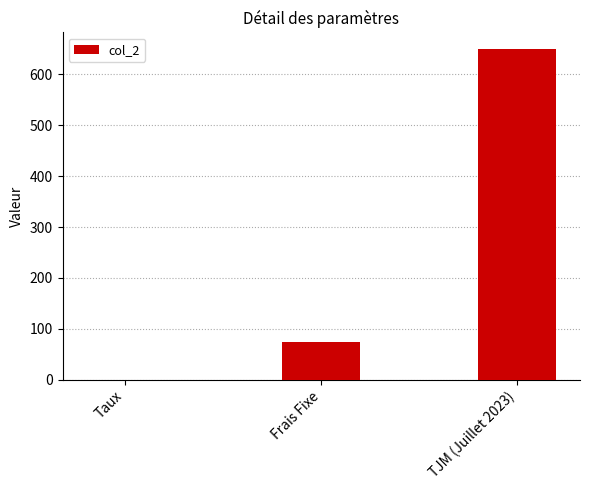

What is the maximum value shown in the chart?

650.0